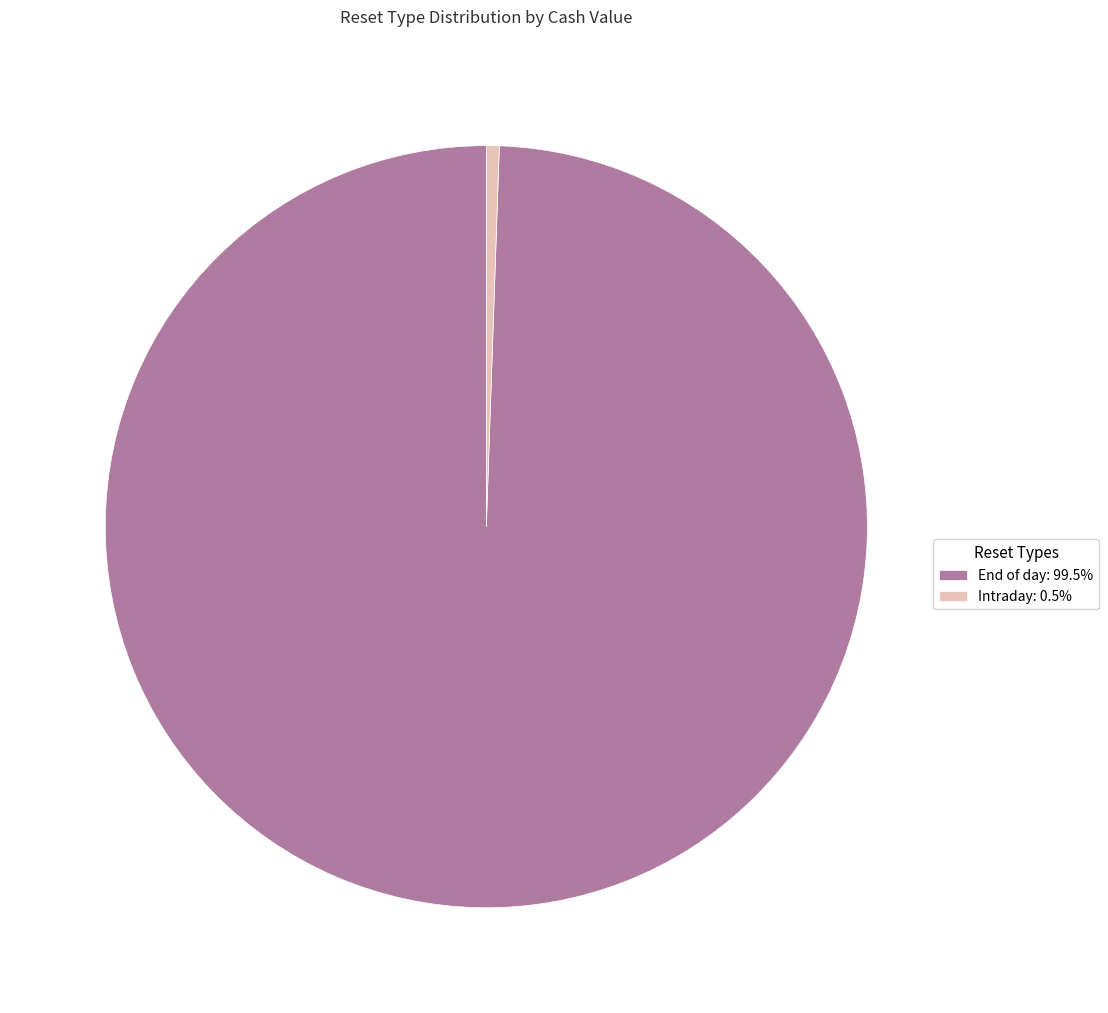

Is there any slice that represents more than half of the pie?

Yes